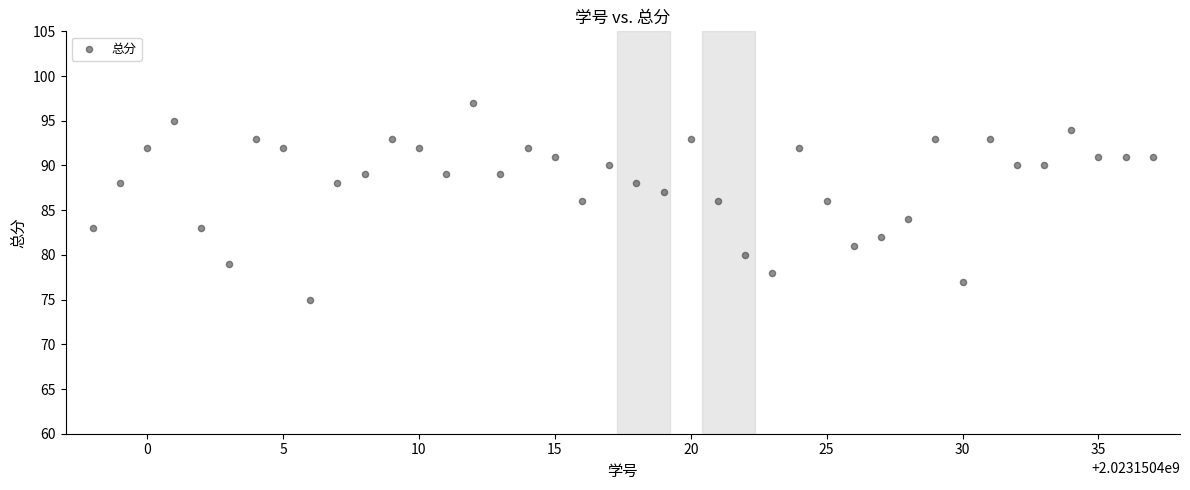

What is the range of Y values (max minus min)?

22